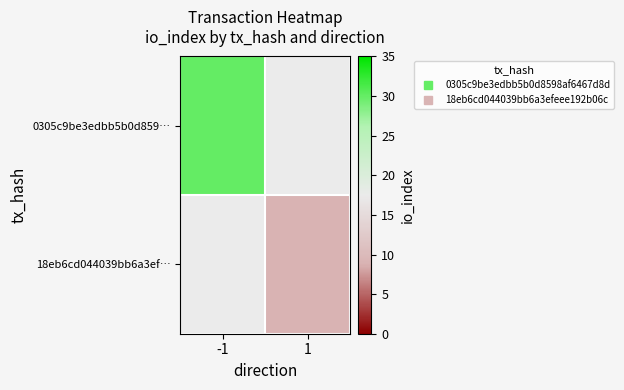

True or false: 18eb6cd044039bb6a3ef… has a value of 9.0 at 1.

True